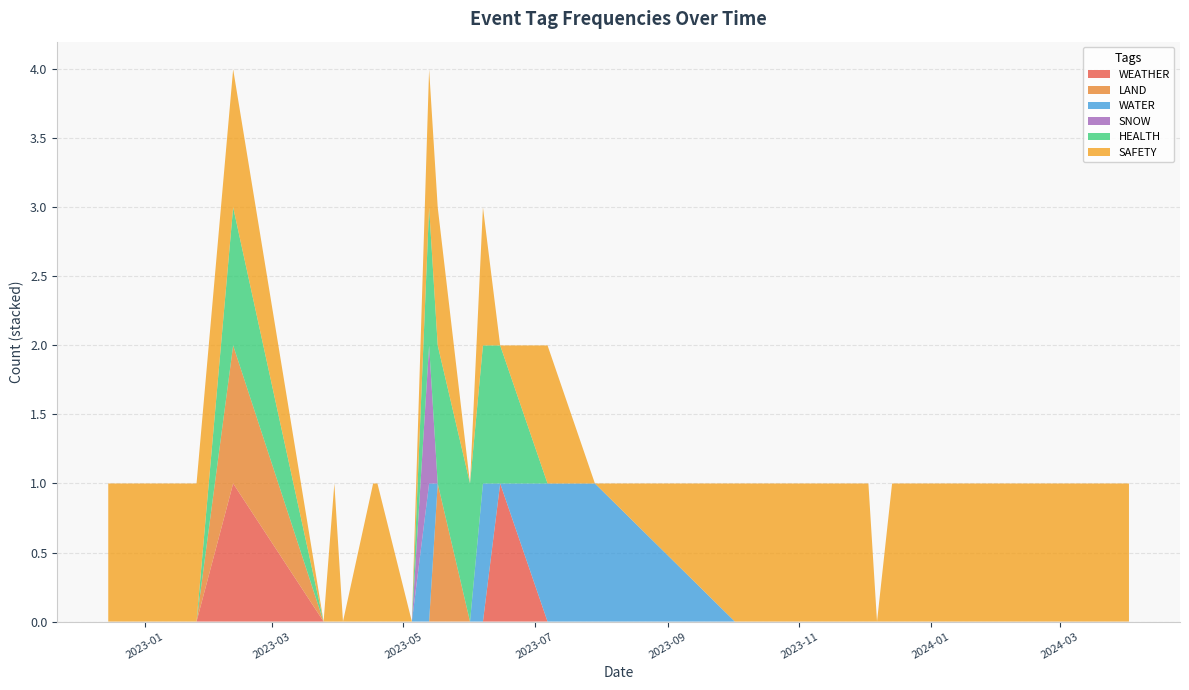

Reading left to right, extract all data points from this chart.

WEATHER: 2024-04-02=0	2024-03-06=0	2023-12-14=0	2023-12-07=0	2023-12-03=0	2023-11-26=0	2023-11-26=0	2023-11-07=0	2023-10-02=0	2023-07-29=0	2023-07-07=0	2023-06-15=1	2023-06-07=0	2023-06-01=0	2023-05-17=0	2023-05-13=0	2023-05-05=0	2023-04-19=0	2023-04-17=0	2023-04-17=0	2023-04-03=0	2023-03-30=0	2023-03-25=0	2023-02-11=1	2023-01-25=0	2023-01-10=0	2022-12-15=0
LAND: 2024-04-02=0	2024-03-06=0	2023-12-14=0	2023-12-07=0	2023-12-03=0	2023-11-26=0	2023-11-26=0	2023-11-07=0	2023-10-02=0	2023-07-29=0	2023-07-07=0	2023-06-15=0	2023-06-07=0	2023-06-01=0	2023-05-17=1	2023-05-13=0	2023-05-05=0	2023-04-19=0	2023-04-17=0	2023-04-17=0	2023-04-03=0	2023-03-30=0	2023-03-25=0	2023-02-11=1	2023-01-25=0	2023-01-10=0	2022-12-15=0
WATER: 2024-04-02=0	2024-03-06=0	2023-12-14=0	2023-12-07=0	2023-12-03=0	2023-11-26=0	2023-11-26=0	2023-11-07=0	2023-10-02=0	2023-07-29=1	2023-07-07=1	2023-06-15=0	2023-06-07=1	2023-06-01=0	2023-05-17=0	2023-05-13=1	2023-05-05=0	2023-04-19=0	2023-04-17=0	2023-04-17=0	2023-04-03=0	2023-03-30=0	2023-03-25=0	2023-02-11=0	2023-01-25=0	2023-01-10=0	2022-12-15=0
SNOW: 2024-04-02=0	2024-03-06=0	2023-12-14=0	2023-12-07=0	2023-12-03=0	2023-11-26=0	2023-11-26=0	2023-11-07=0	2023-10-02=0	2023-07-29=0	2023-07-07=0	2023-06-15=0	2023-06-07=0	2023-06-01=0	2023-05-17=0	2023-05-13=1	2023-05-05=0	2023-04-19=0	2023-04-17=0	2023-04-17=0	2023-04-03=0	2023-03-30=0	2023-03-25=0	2023-02-11=0	2023-01-25=0	2023-01-10=0	2022-12-15=0
HEALTH: 2024-04-02=0	2024-03-06=0	2023-12-14=0	2023-12-07=0	2023-12-03=0	2023-11-26=0	2023-11-26=0	2023-11-07=0	2023-10-02=0	2023-07-29=0	2023-07-07=0	2023-06-15=1	2023-06-07=1	2023-06-01=1	2023-05-17=1	2023-05-13=1	2023-05-05=0	2023-04-19=0	2023-04-17=0	2023-04-17=0	2023-04-03=0	2023-03-30=0	2023-03-25=0	2023-02-11=1	2023-01-25=0	2023-01-10=0	2022-12-15=0
SAFETY: 2024-04-02=1	2024-03-06=1	2023-12-14=1	2023-12-07=0	2023-12-03=1	2023-11-26=1	2023-11-26=1	2023-11-07=1	2023-10-02=1	2023-07-29=0	2023-07-07=1	2023-06-15=0	2023-06-07=1	2023-06-01=0	2023-05-17=1	2023-05-13=1	2023-05-05=0	2023-04-19=1	2023-04-17=1	2023-04-17=1	2023-04-03=0	2023-03-30=1	2023-03-25=0	2023-02-11=1	2023-01-25=1	2023-01-10=1	2022-12-15=1